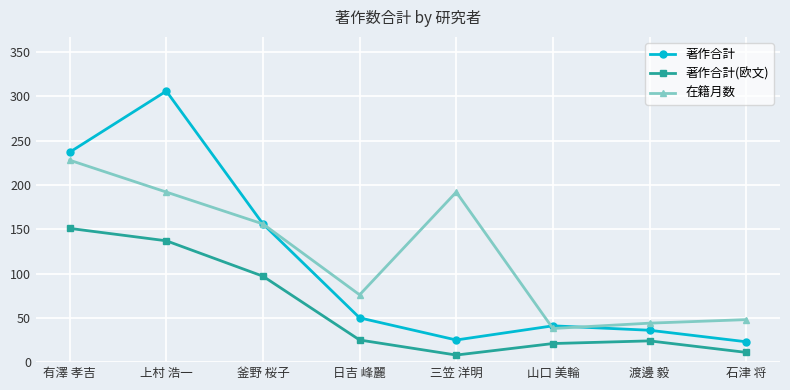

The value of 著作合計 at 釜野 桜子 is 156. True or false?

True